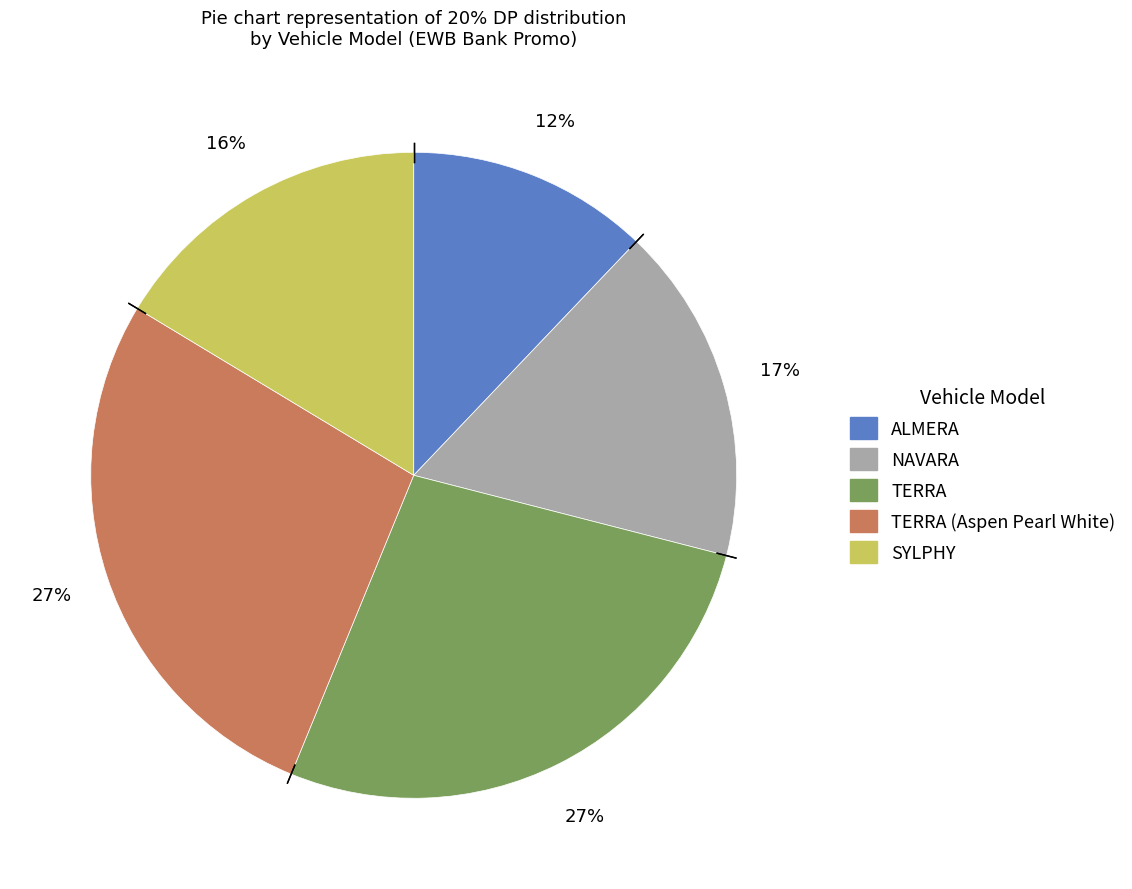

To the nearest percent, what is the difference between the largest and smallest slice percentages?

15%